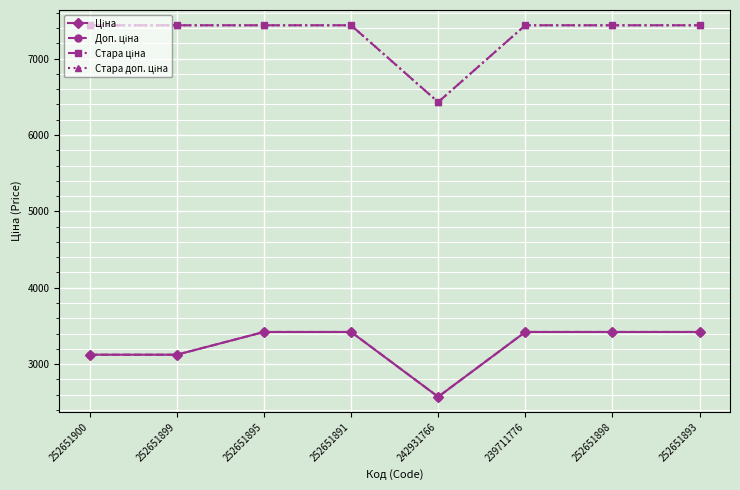

Is this an area chart (filled region under the line)?

No